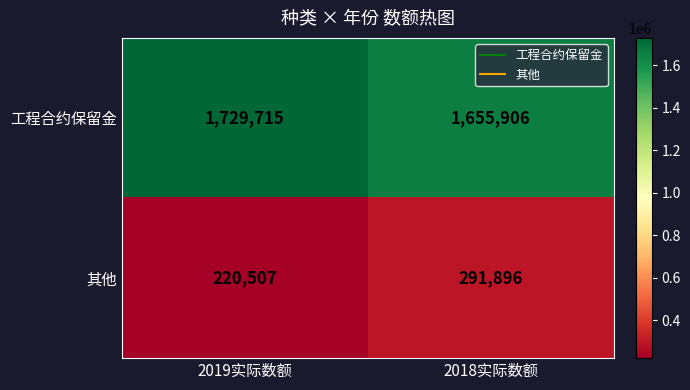

What is the sum of the 其他 values at 2018实际数额 and 2019实际数额?

512403